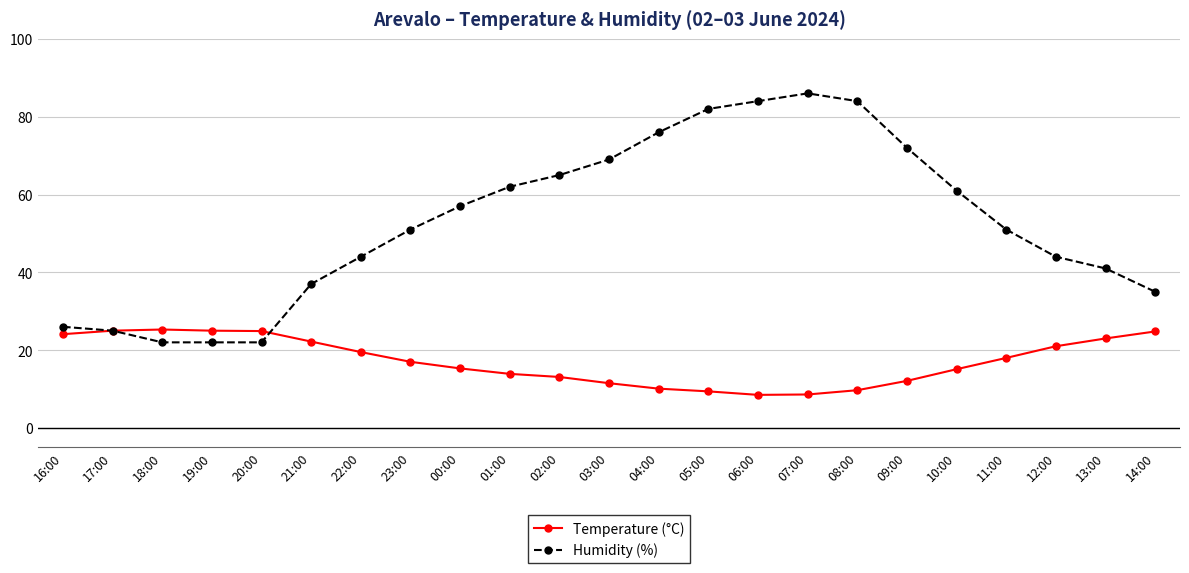

What is the difference between the second highest and minimum values in the Humidity (%) series?

62.0